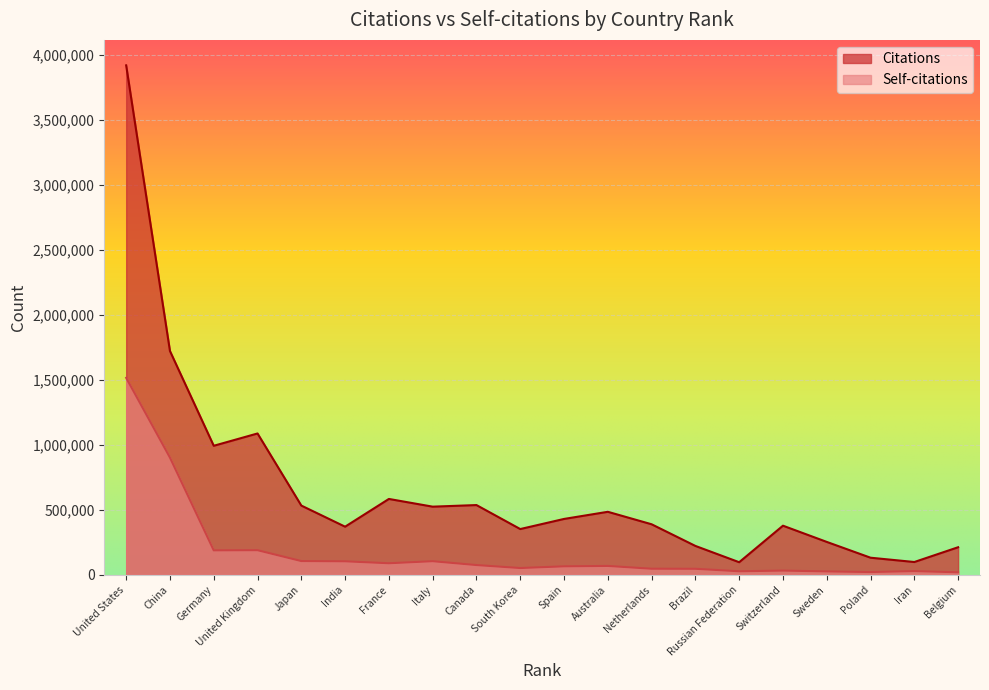

Is the value of Self-citations at Germany greater than the value of Citations at France?

No